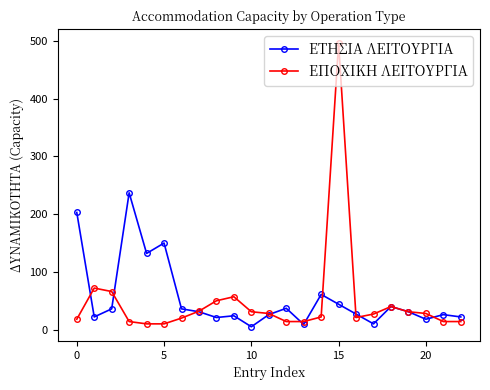

Which series has the largest range (max minus min)?

ΕΠΟΧΙΚΗ ΛΕΙΤΟΥΡΓΙΑ